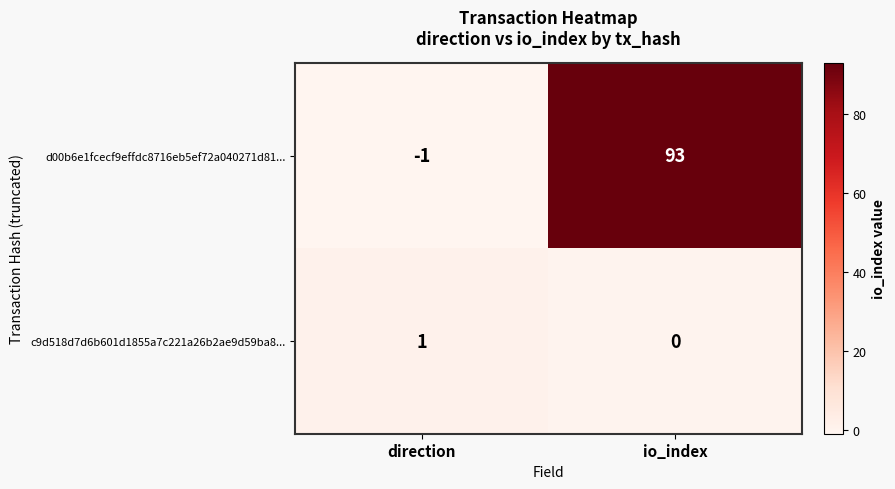

Rank the series by their average value, from lowest to highest.

c9d518d7d6b601d1855a7c221a26b2ae9d59ba8..., d00b6e1fcecf9effdc8716eb5ef72a040271d81...